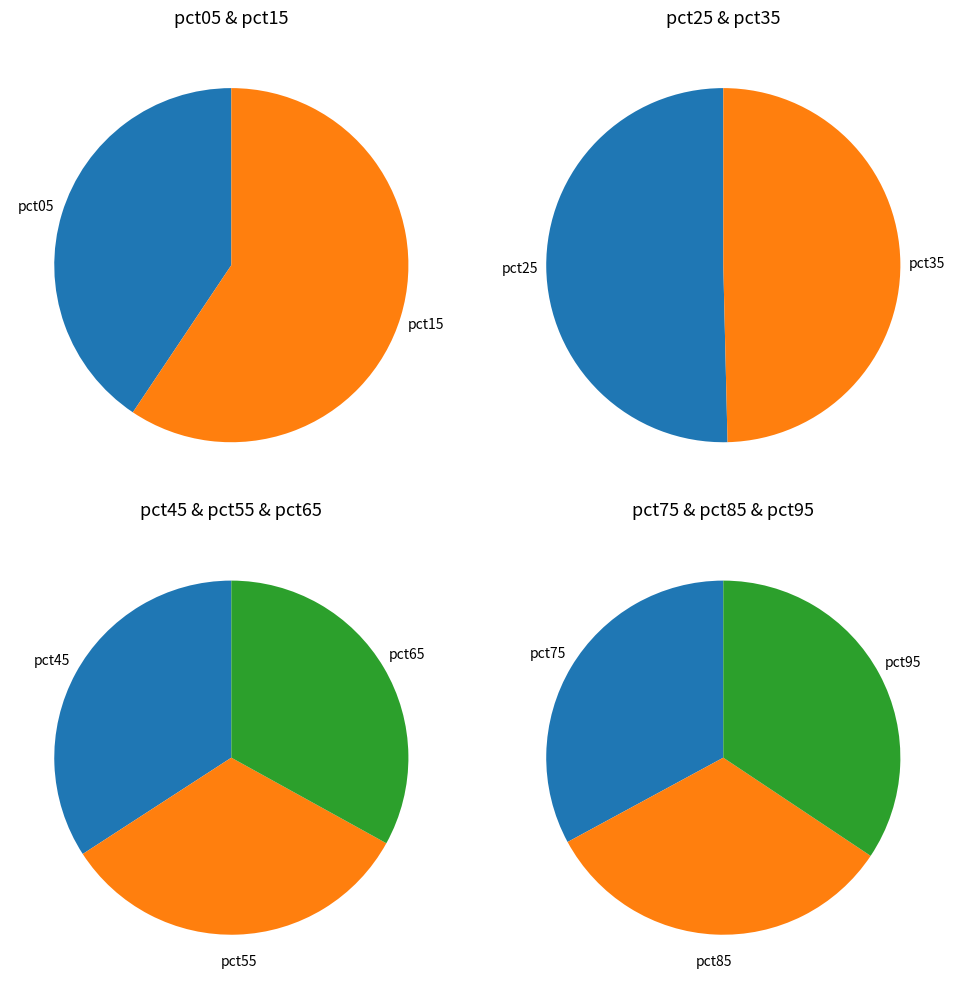

How many segments does this pie chart have?

10